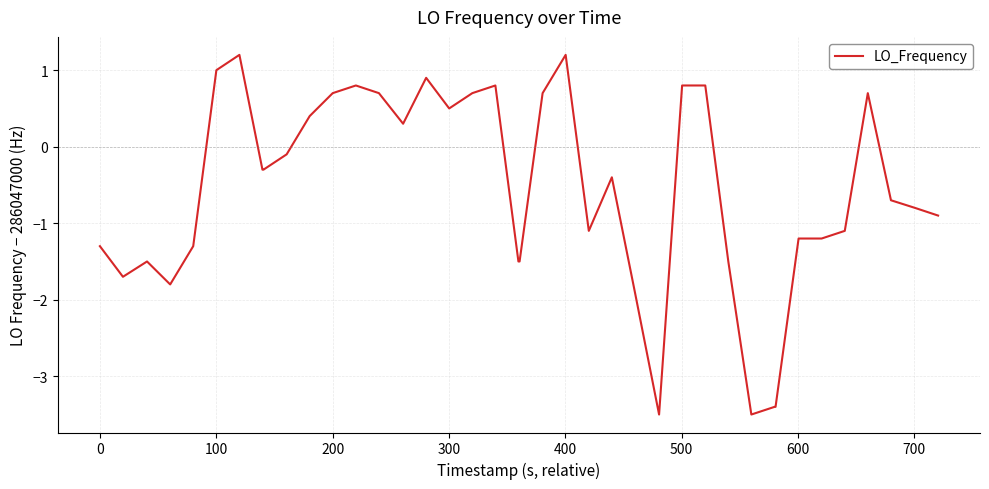

What is the smallest value displayed?

-3.5